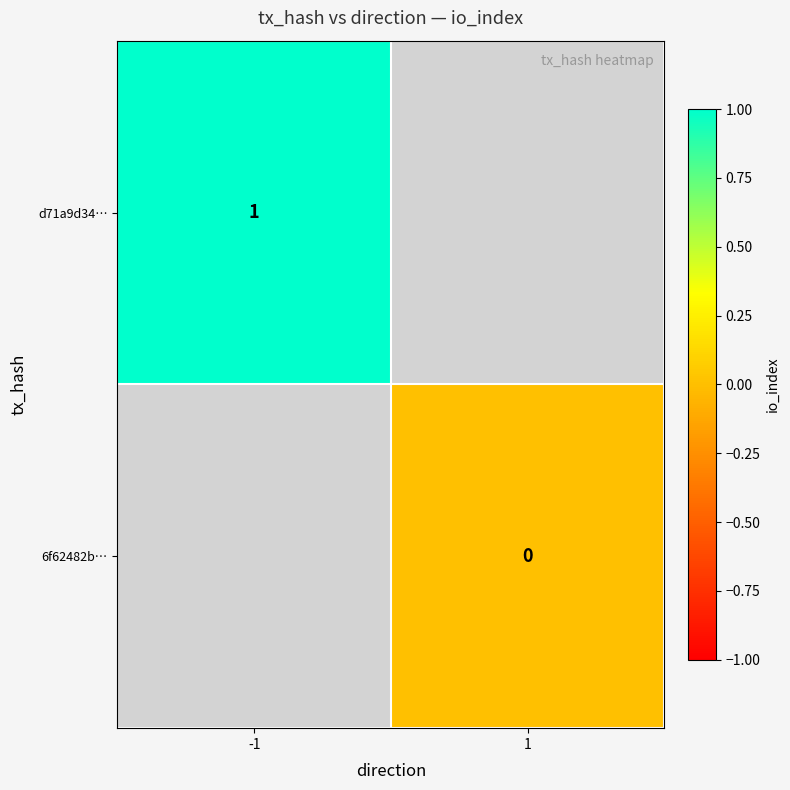

Count the number of categories in the chart.

2